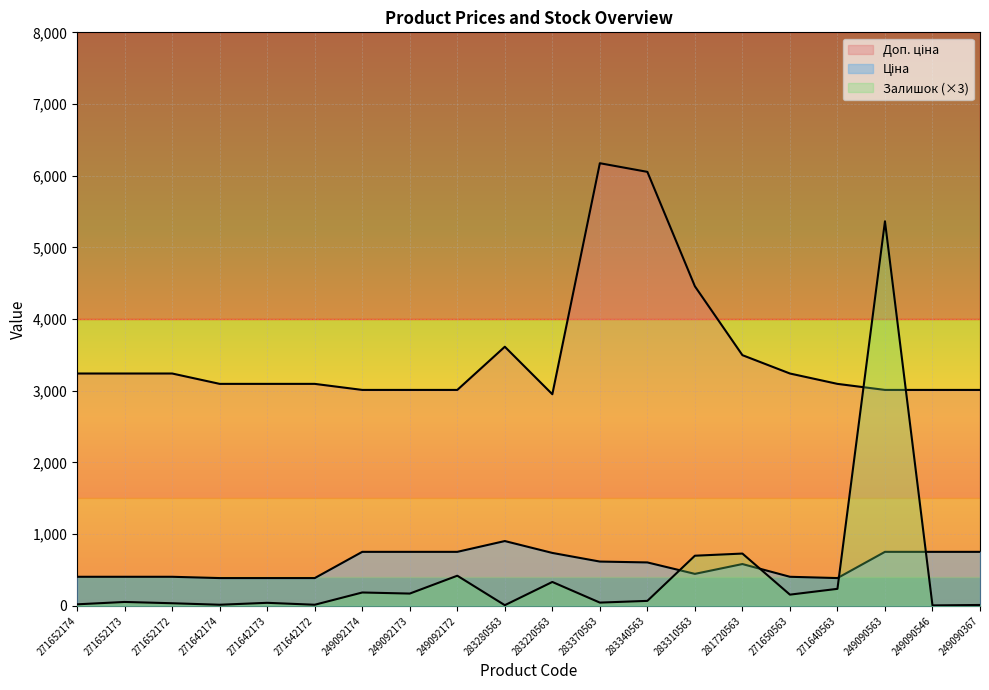

Reading right to left, extract all data points from this chart.

Ціна: 249090367=753.0	249090546=753.0	249090563=753.0	271640563=387.0	271650563=405.1	281720563=582.8	283310563=445.8	283340563=605.4	283370563=617.4	283220563=737.9	283280563=903.5	249092172=753.0	249092173=753.0	249092174=753.0	271642172=387.0	271642173=387.0	271642174=387.0	271652172=405.1	271652173=405.1	271652174=405.1
Доп. ціна: 249090367=3011.8	249090546=3011.8	249090563=3011.8	271640563=3096.2	271650563=3240.7	281720563=3496.7	283310563=4457.5	283340563=6053.7	283370563=6174.2	283220563=2951.6	283280563=3614.2	249092172=3011.8	249092173=3011.8	249092174=3011.8	271642172=3096.2	271642173=3096.2	271642174=3096.2	271652172=3240.7	271652173=3240.7	271652174=3240.7
Залишок: 249090367=12.0	249090546=6.0	249090563=5364.0	271640563=237.0	271650563=156.0	281720563=729.0	283310563=699.0	283340563=69.0	283370563=45.0	283220563=333.0	283280563=9.0	249092172=420.0	249092173=171.0	249092174=186.0	271642172=15.0	271642173=42.0	271642174=15.0	271652172=36.0	271652173=54.0	271652174=21.0